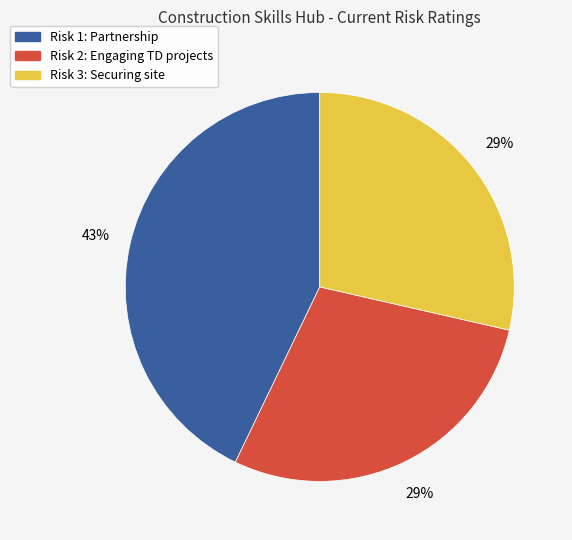

The Risk 3: Securing site slice represents 43% of the pie. True or false?

False